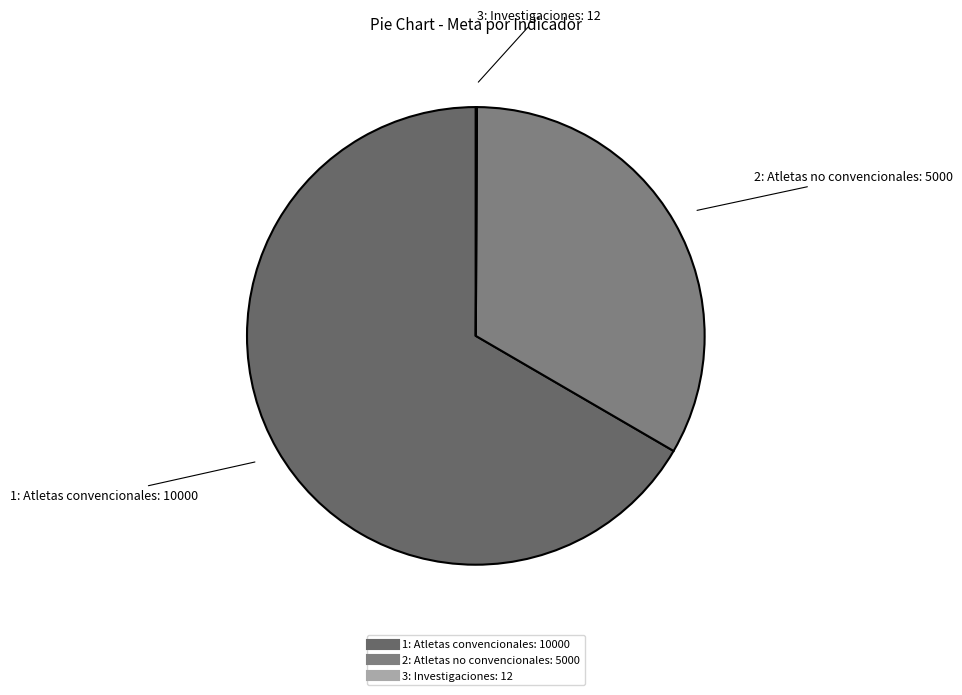

Is there a majority slice in this chart?

Yes